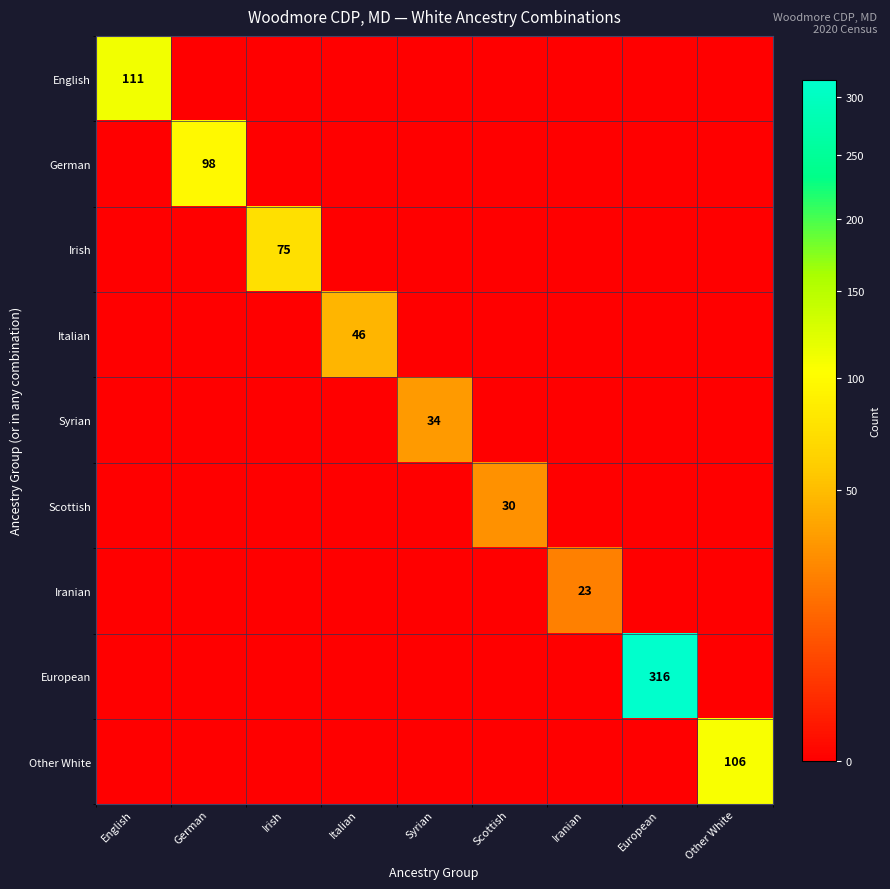

Which series has the largest total across all categories?

European